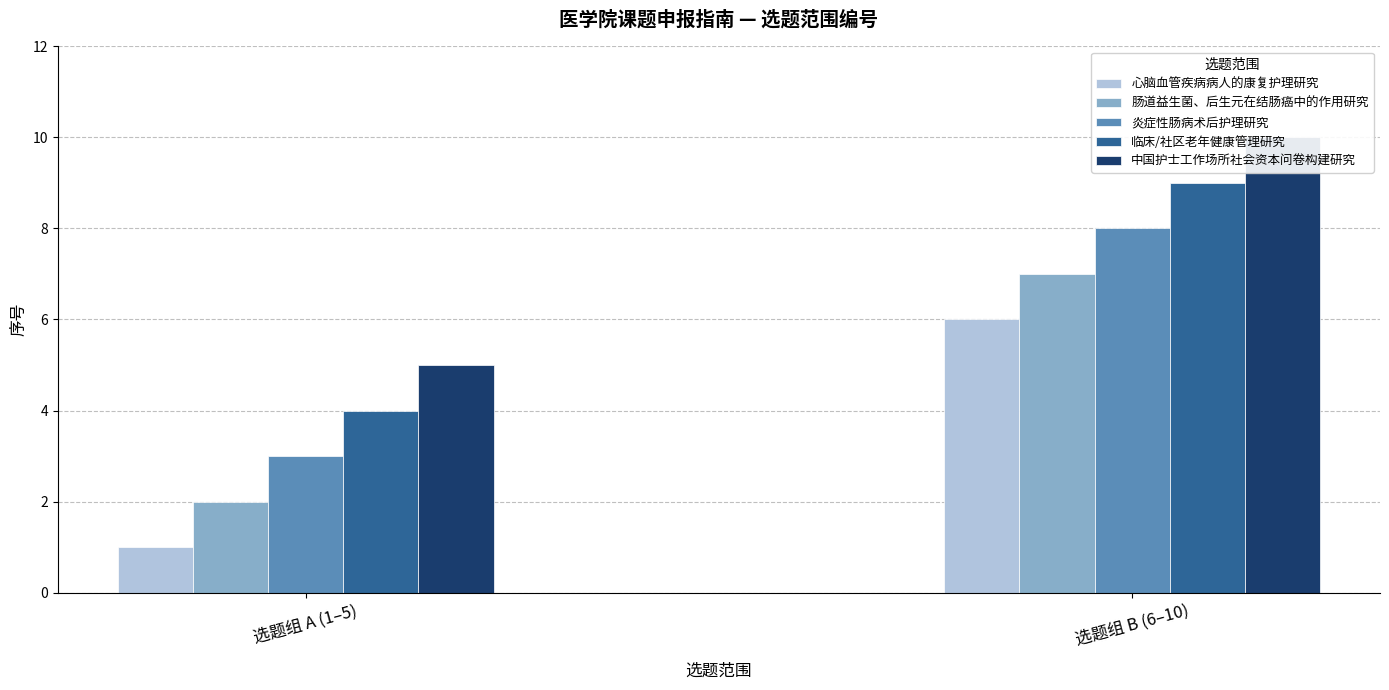

What is the difference between the maximum and minimum values?

9